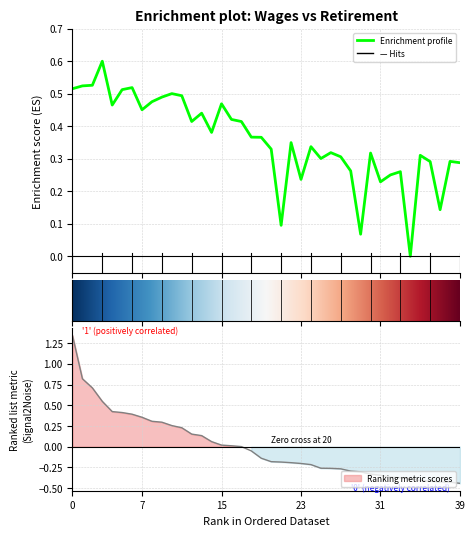

Which has a higher value, 19 or 31?

19